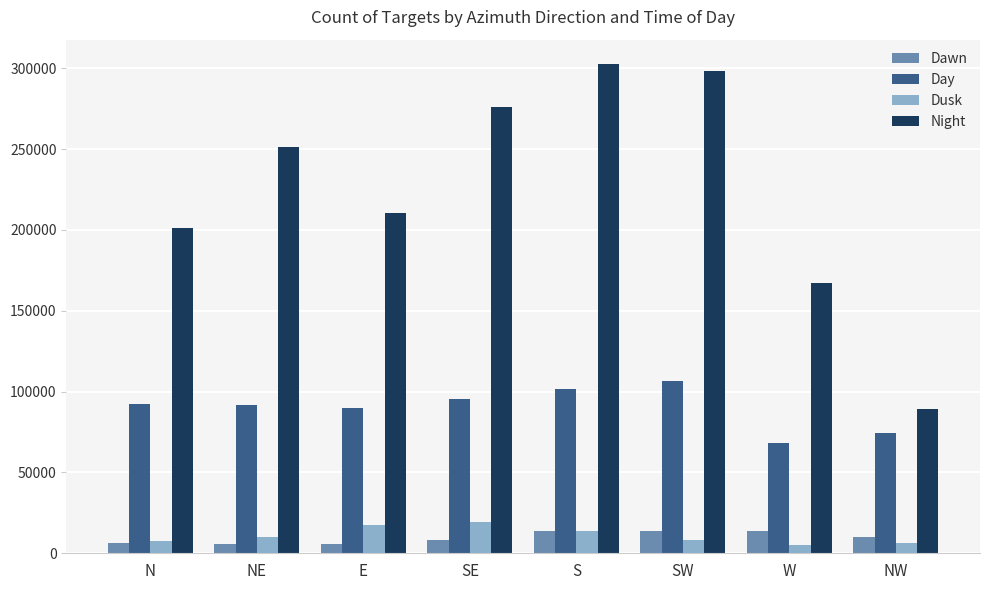

What is the label of the 6th bar from the right?

E